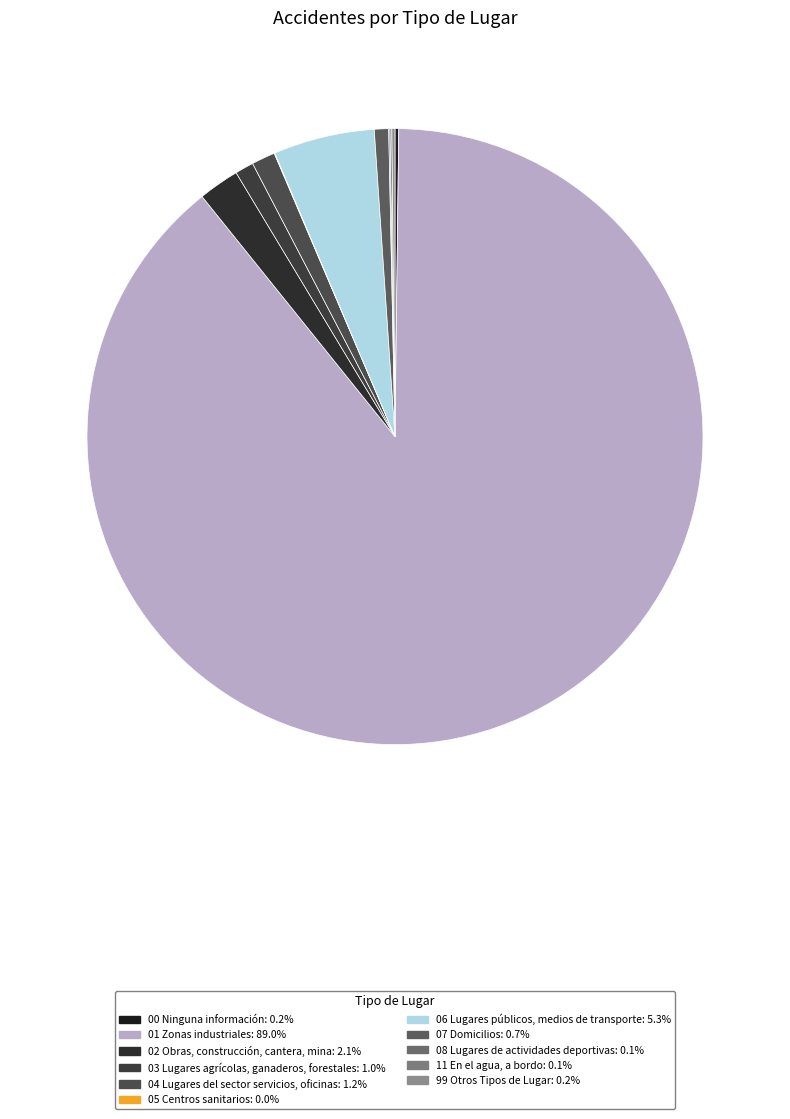

Between 01 Zonas industriales and 03 Lugares agrícolas, ganaderos, forestales, which is larger?

01 Zonas industriales